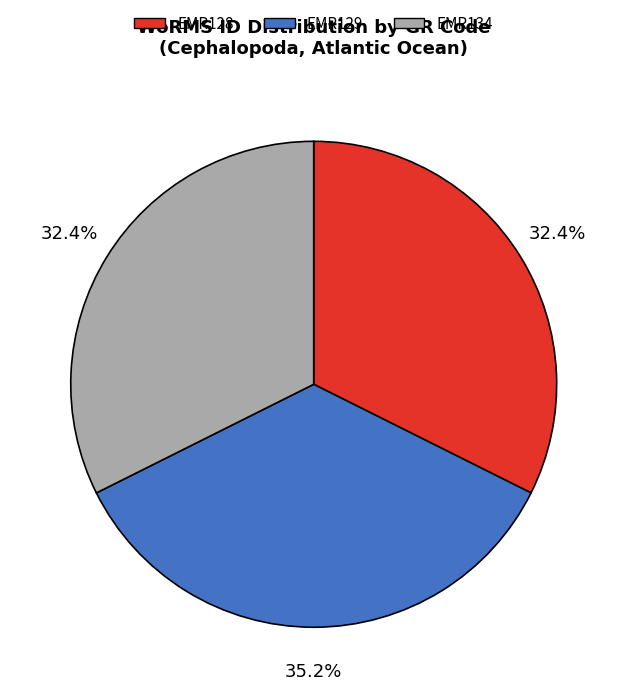

To the nearest percent, what is the combined percentage of EMR134 and EMR128?

65%